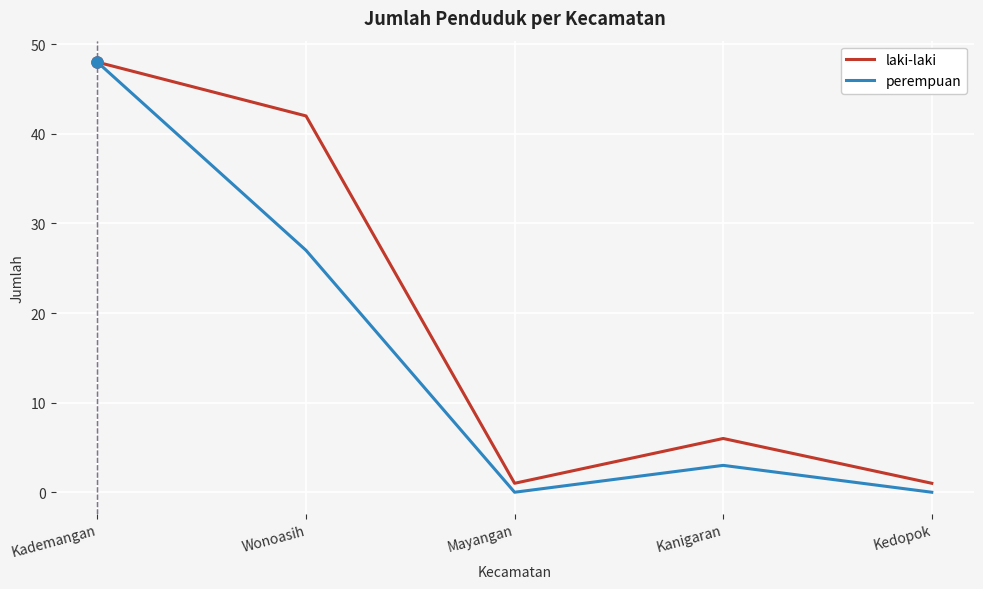

Reading right to left, list all the values displayed in this chart.

laki-laki: Kedopok=1	Kanigaran=6	Mayangan=1	Wonoasih=42	Kademangan=48
perempuan: Kedopok=0	Kanigaran=3	Mayangan=0	Wonoasih=27	Kademangan=48